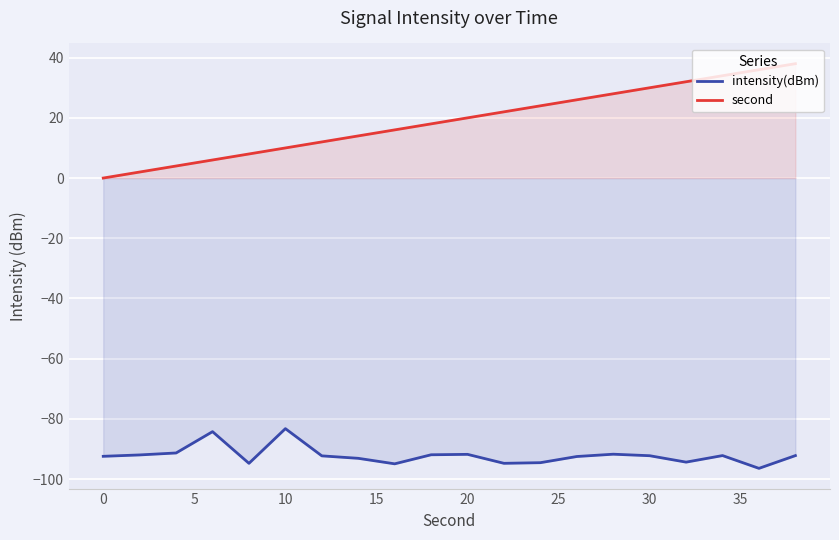

Rank the series by their average value, from highest to lowest.

second, intensity(dBm)